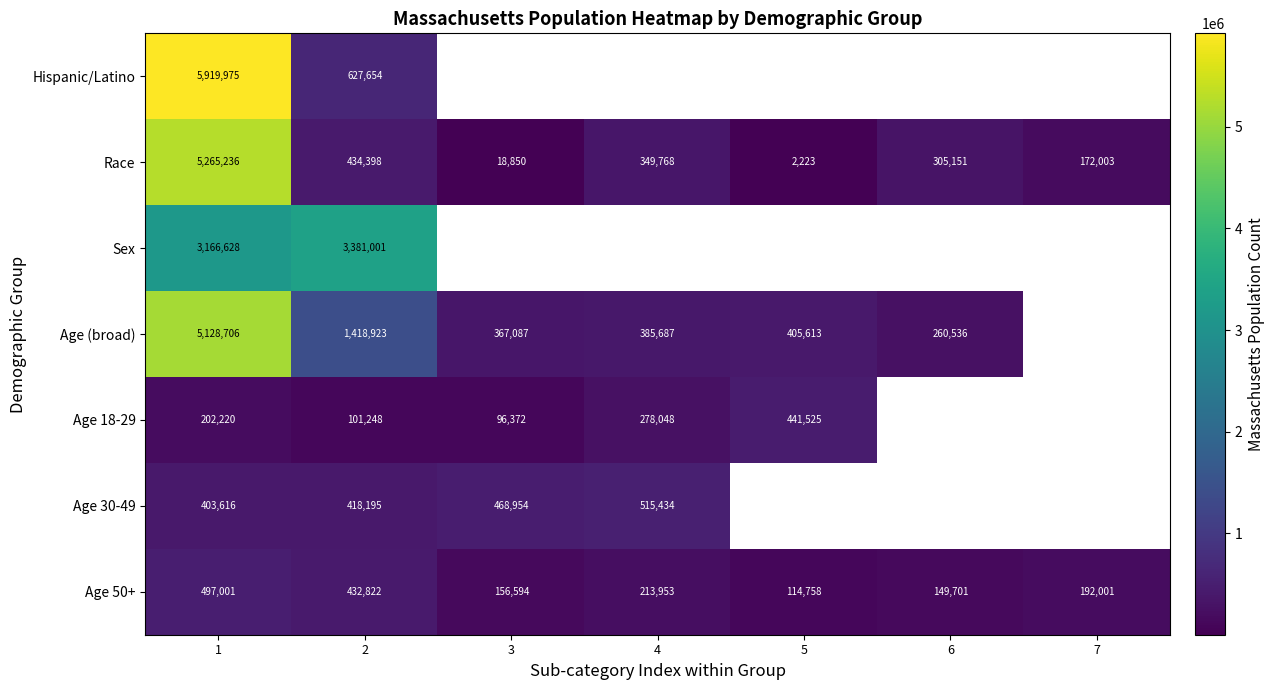

Where is Age 50+ nearest to the value 305879?

4